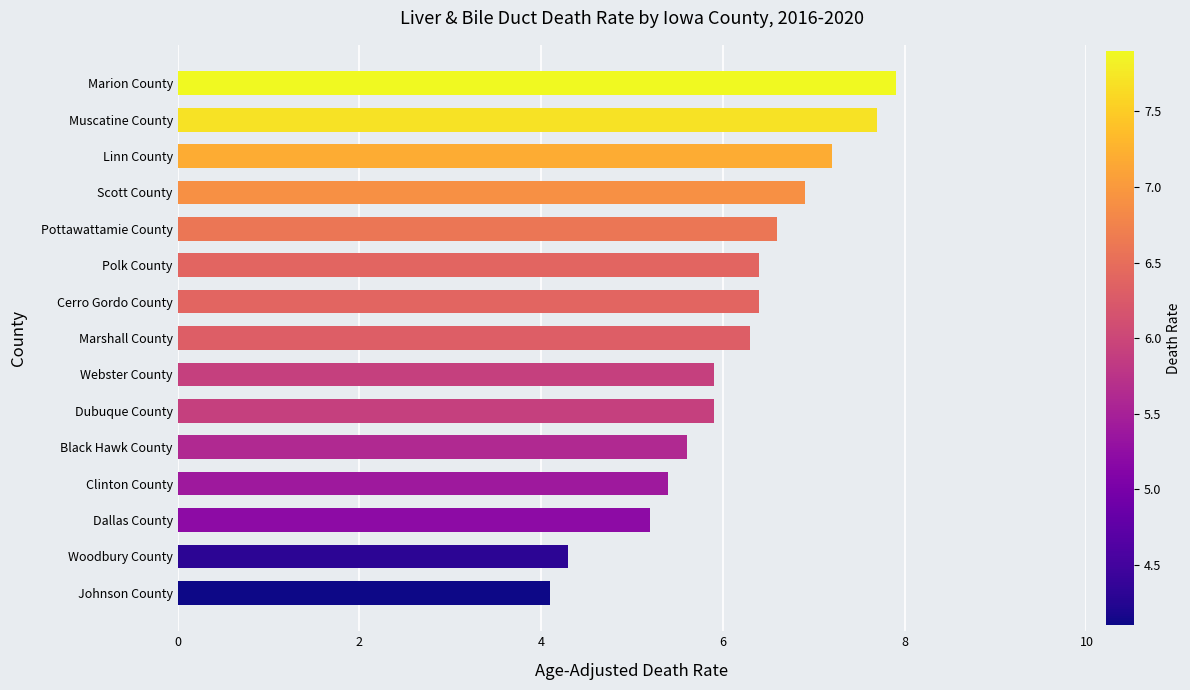

Which has a higher value, Scott County or Marion County?

Marion County